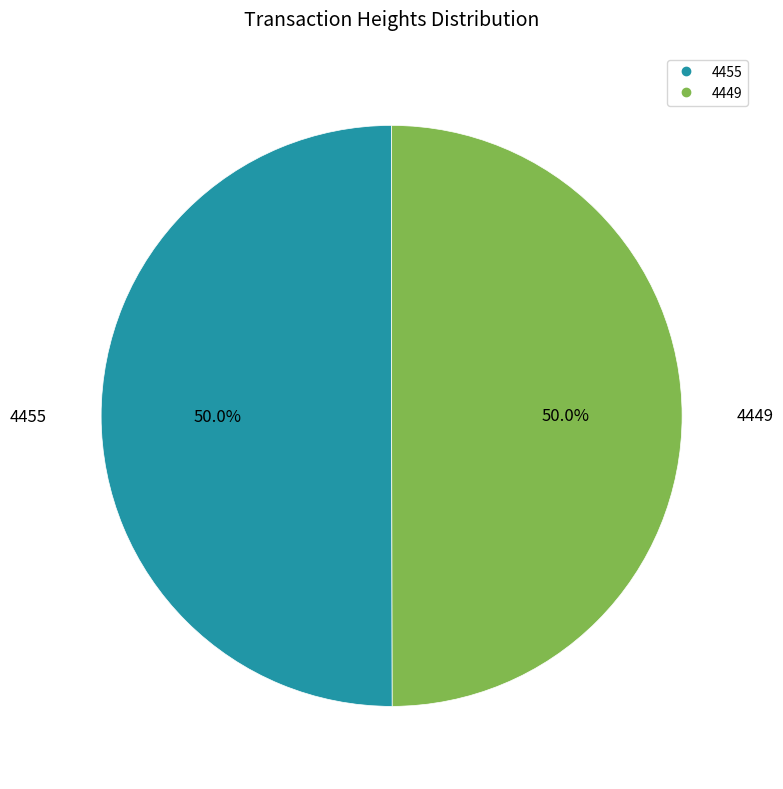

Approximately how many times larger is the value at 4455 compared to 4449?

1.0